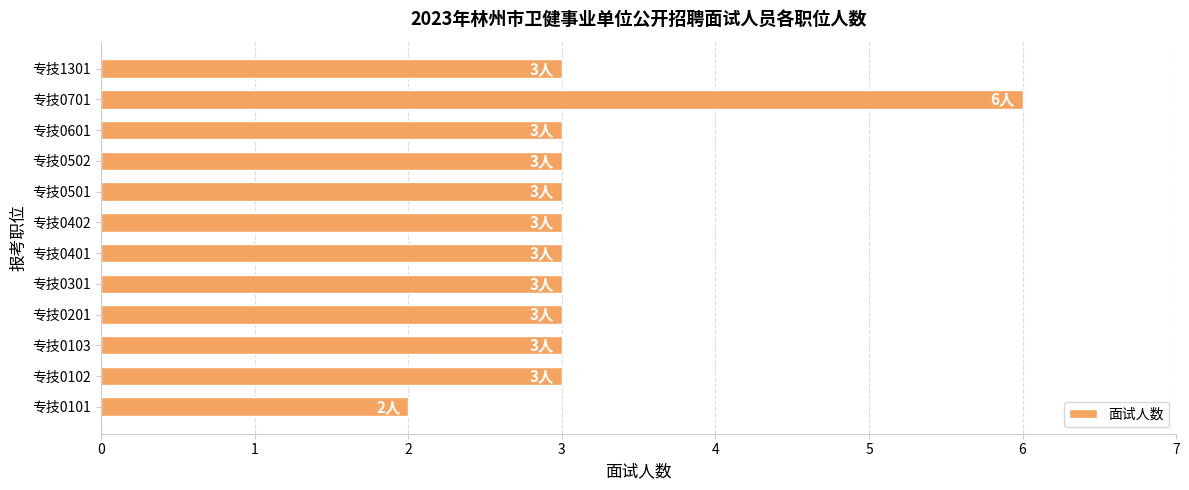

What value does the data have at 专技0701?

6